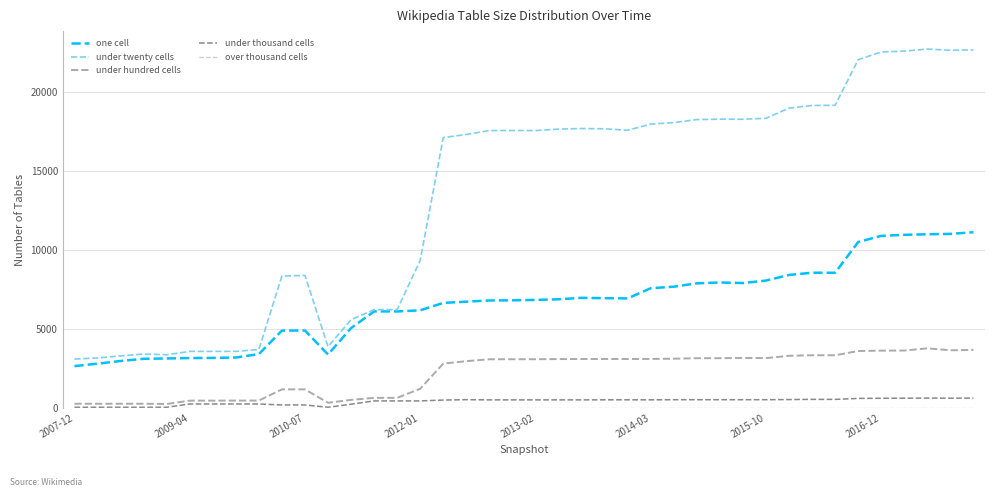

Which series has the largest range (max minus min)?

under twenty cells